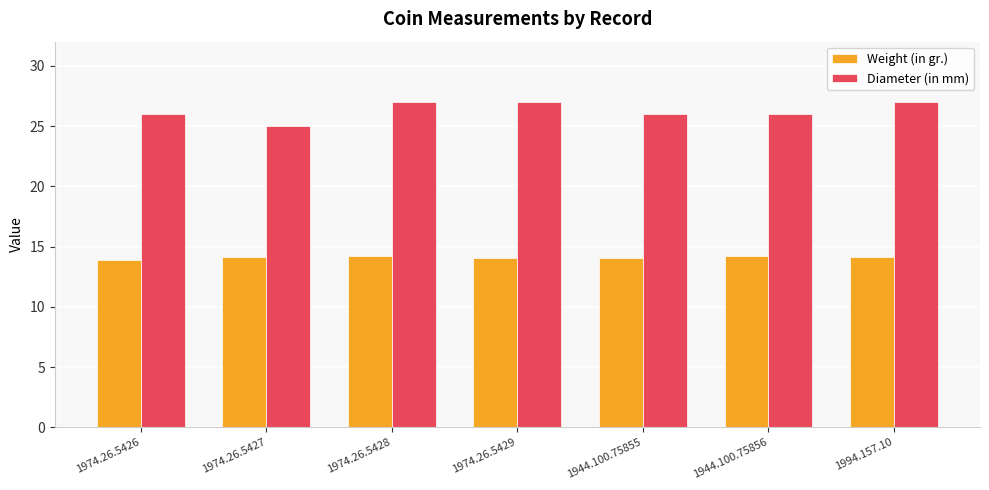

How many series are shown in this chart?

2